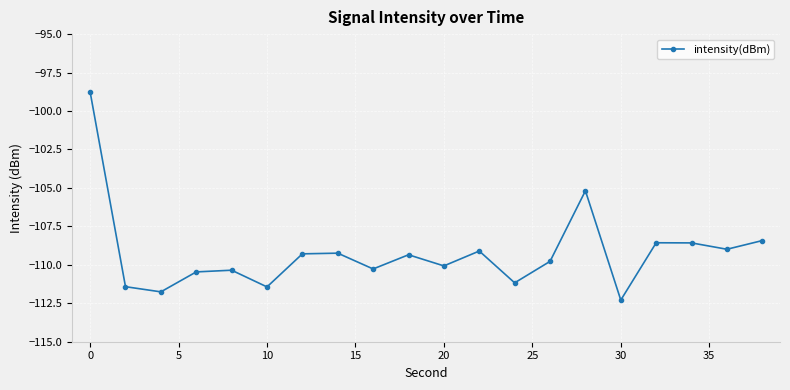

How many interior local valleys (lower than both neighbors) does the data have?

7